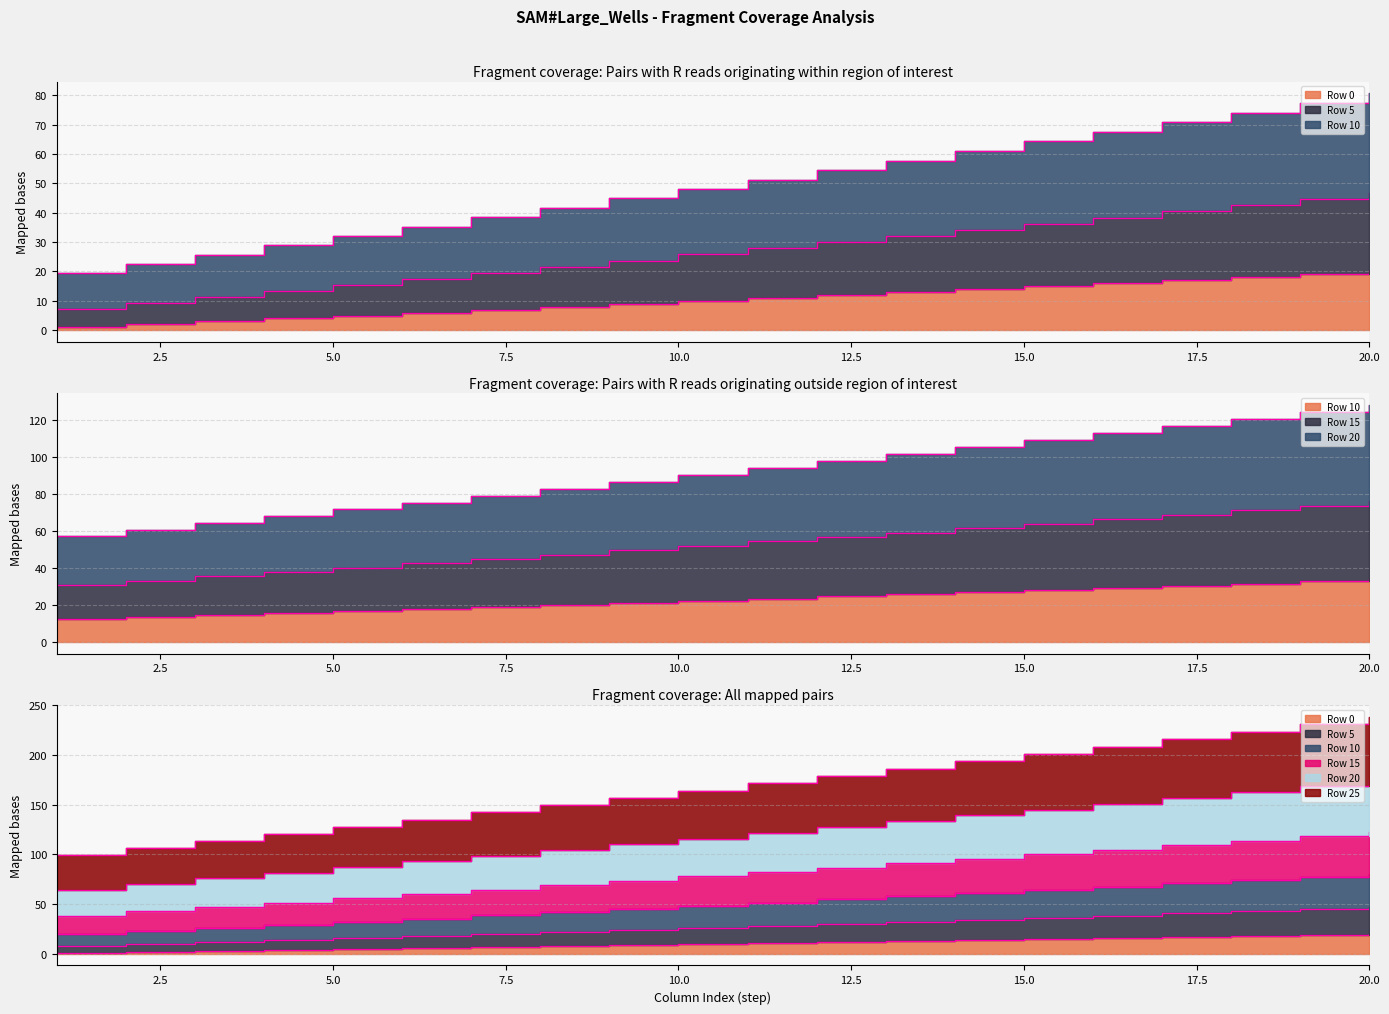

Does the chart have visible grid lines?

Yes